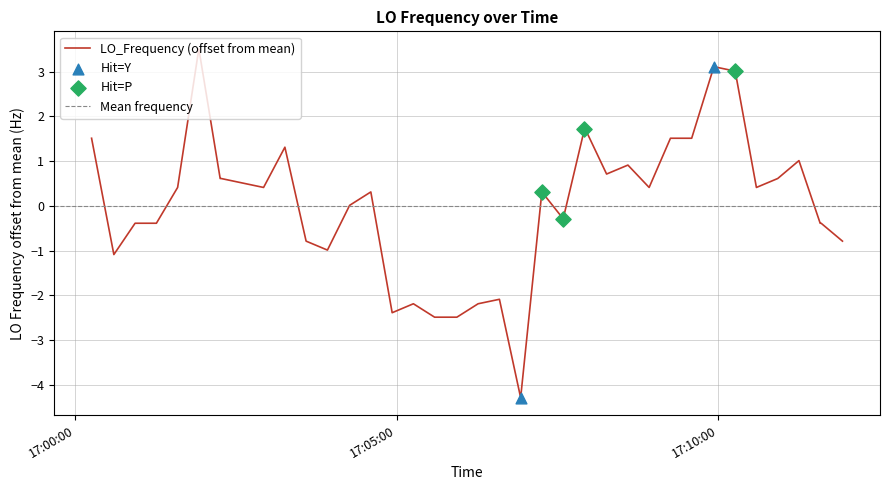

What is the lowest value of the LO_Frequency (offset from mean) series?

-4.3